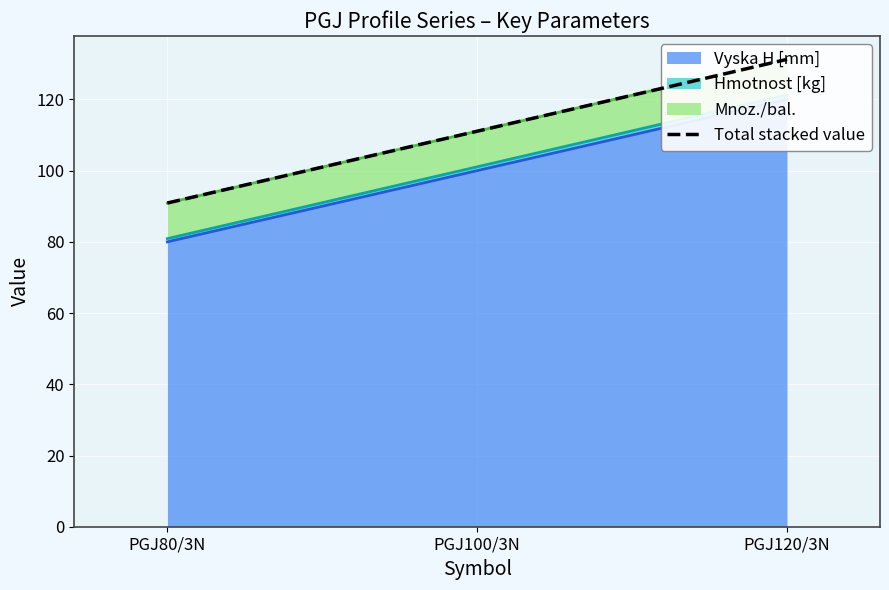

The value at PGJ120/3N is 38.6. True or false?

False